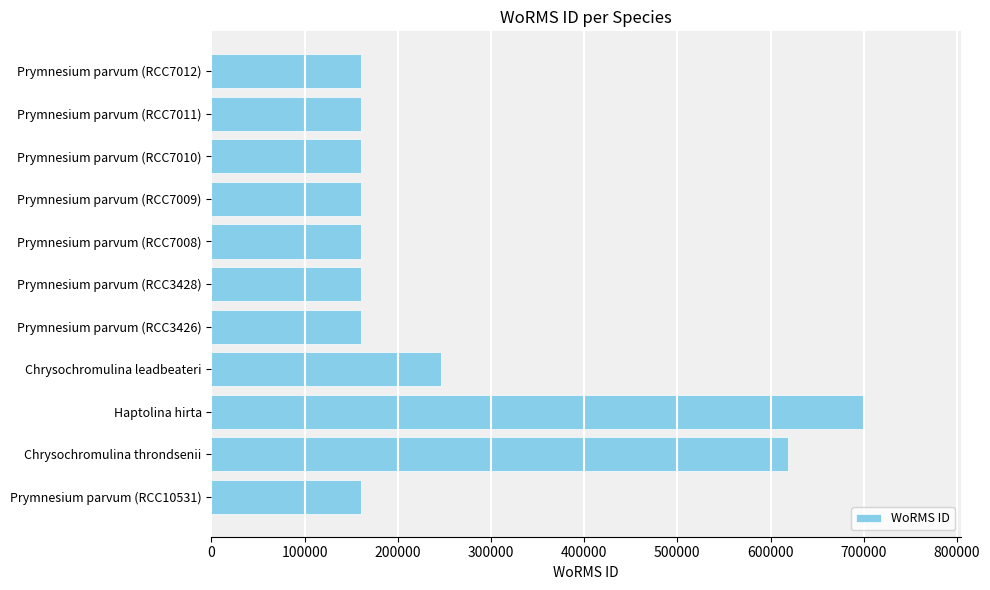

Is it true that the value at Chrysochromulina throndsenii is 863187?

False